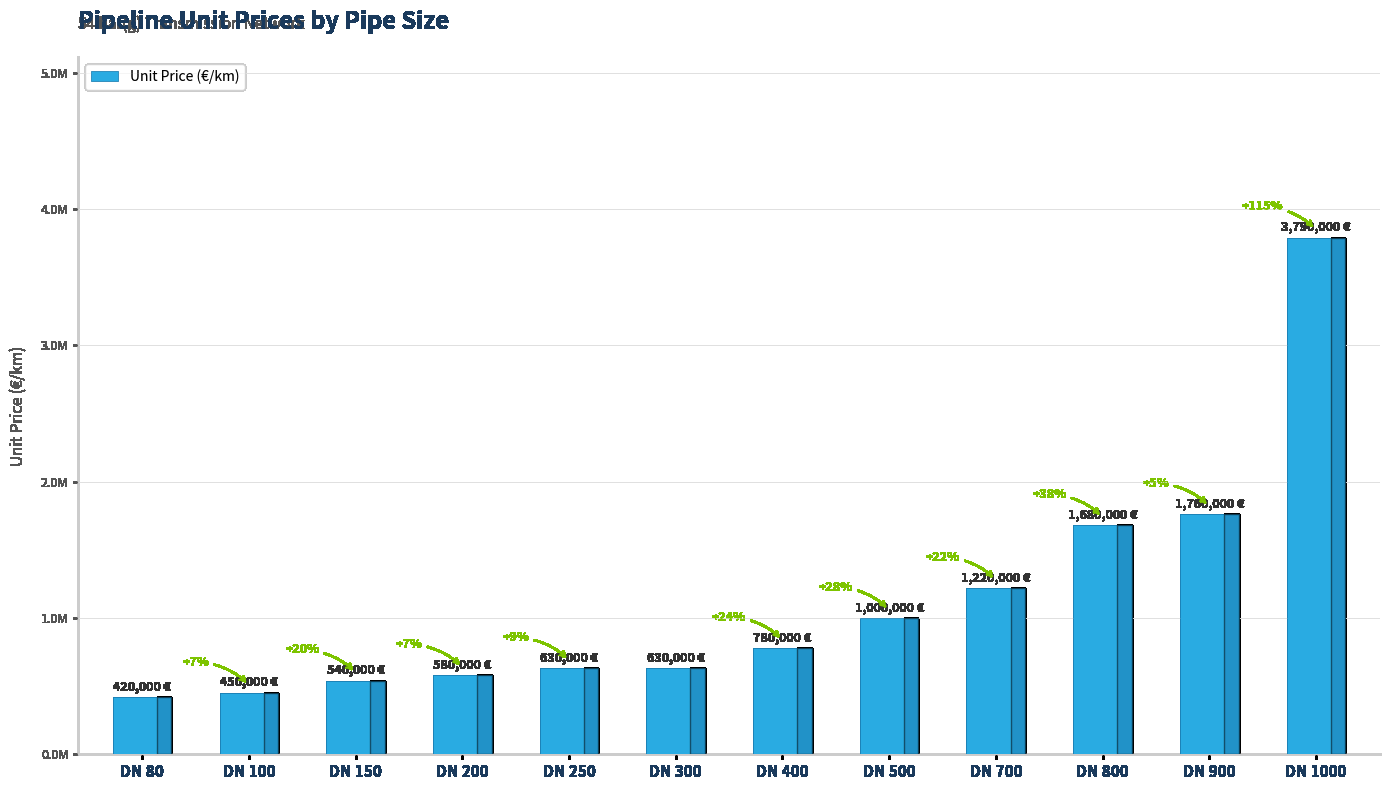

Does the chart contain any negative values?

No